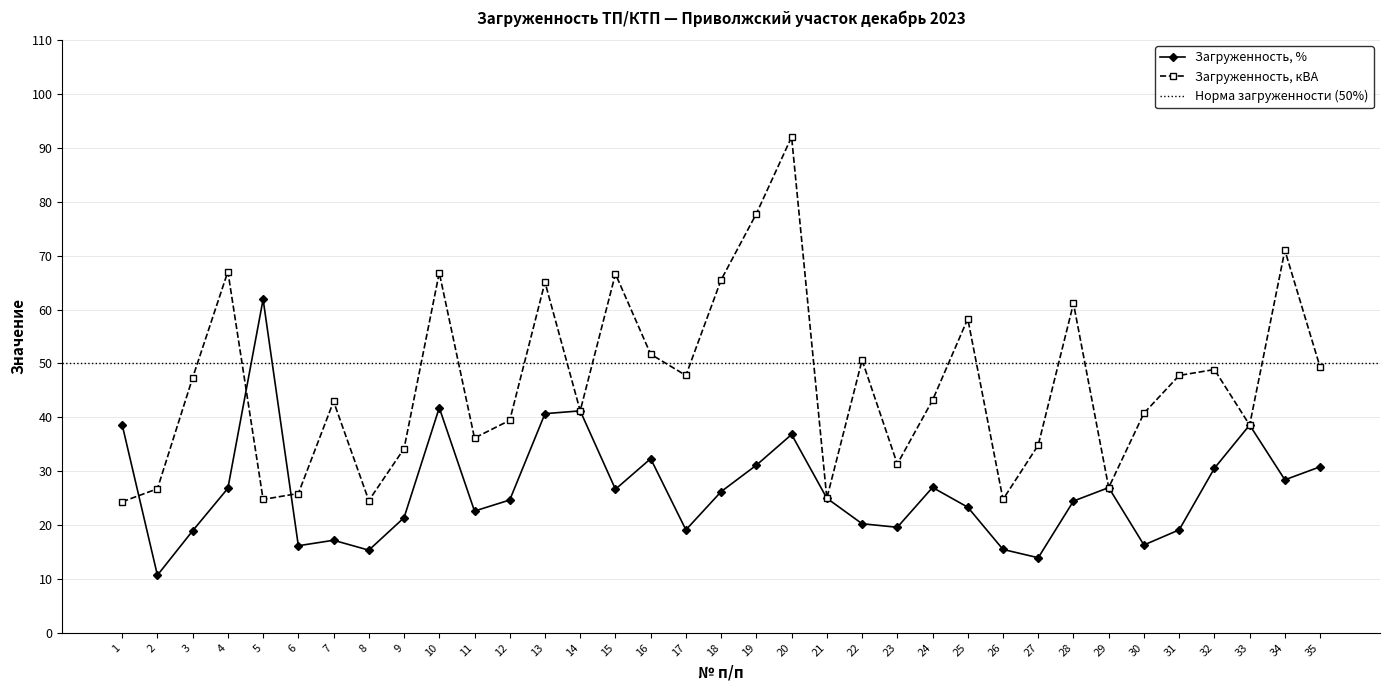

What is the highest value of the Загруженность, % series?

61.9